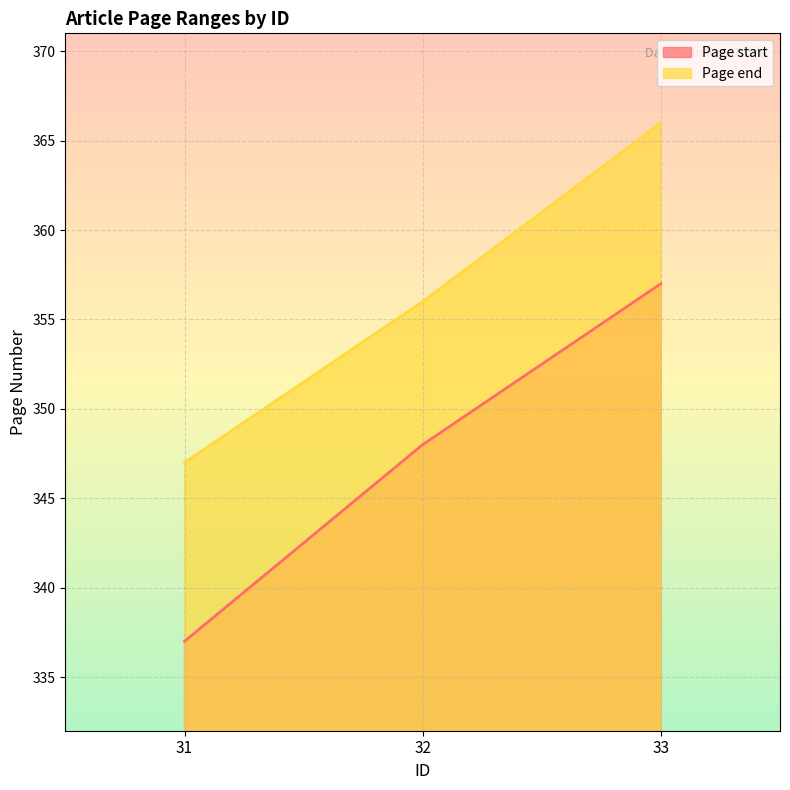

Is the value of Page end at 33 greater than the value of Page start at 32?

Yes